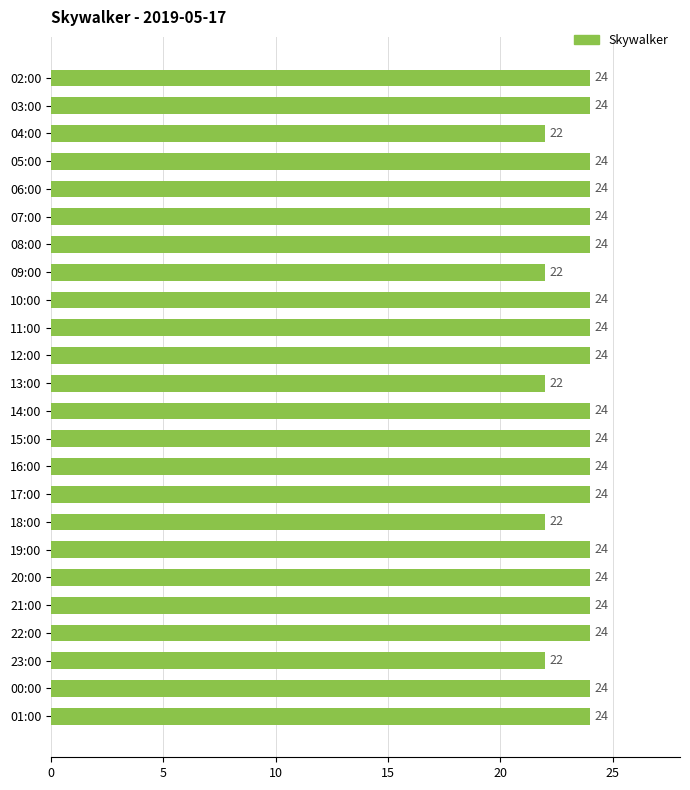

Reading top to bottom, list all the values displayed in this chart.

24	24	22	24	24	24	24	22	24	24	24	22	24	24	24	24	22	24	24	24	24	22	24	24